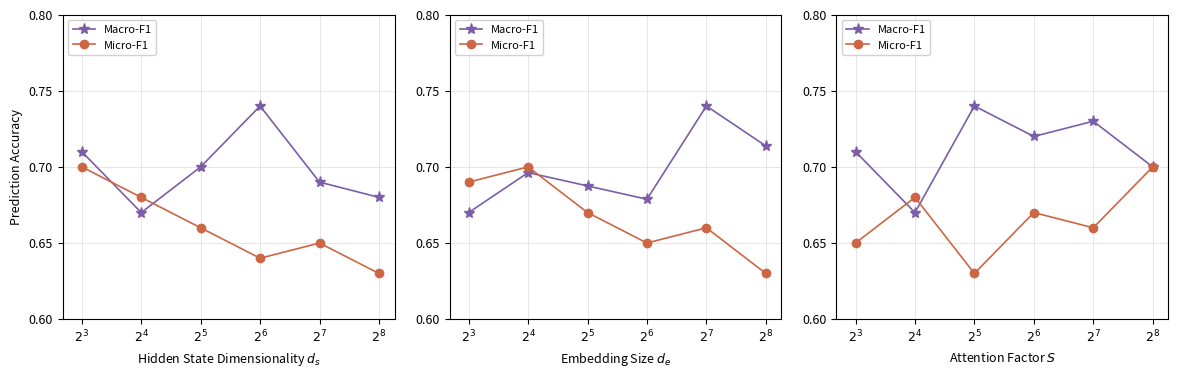

Rank the categories by Micro-F1 value from lowest to highest.

$2^5$, $2^3$, $2^7$, $2^6$, $2^4$, $2^8$